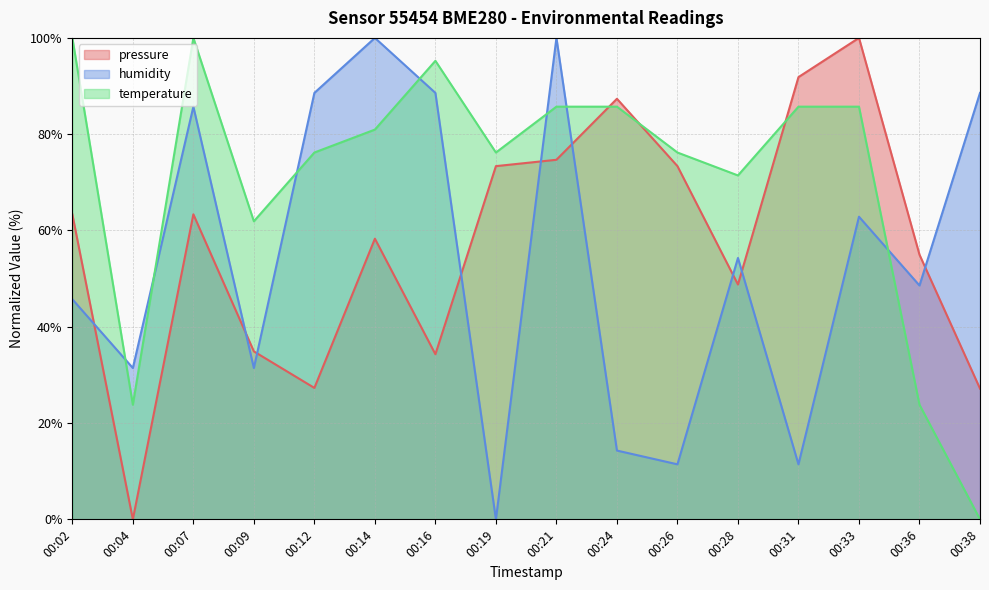

At 00:28, list the series in order from smallest to largest.

pressure, humidity, temperature